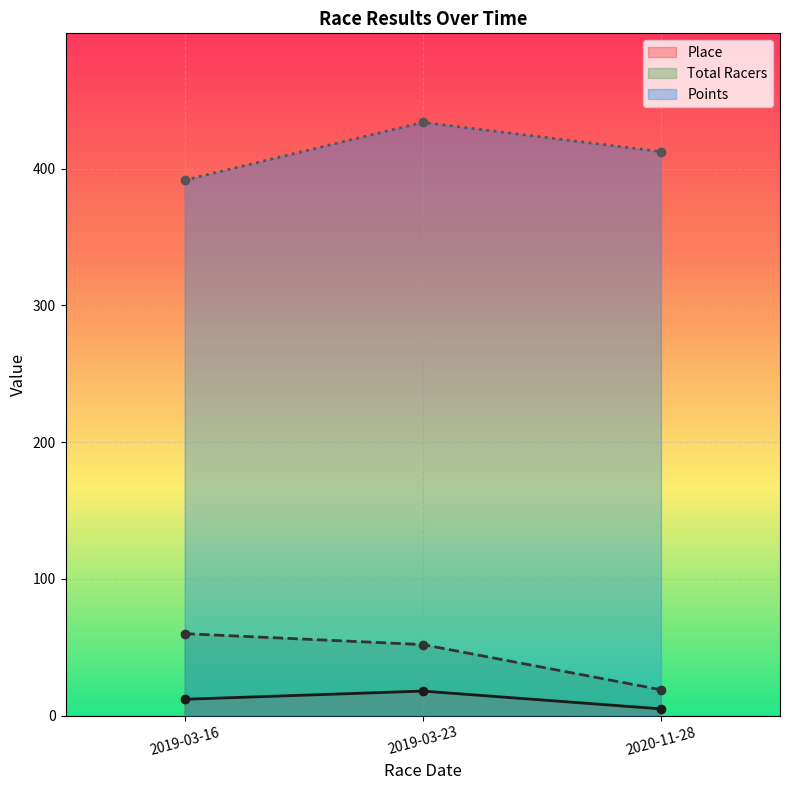

Read the Points value at 2020-11-28.

412.5